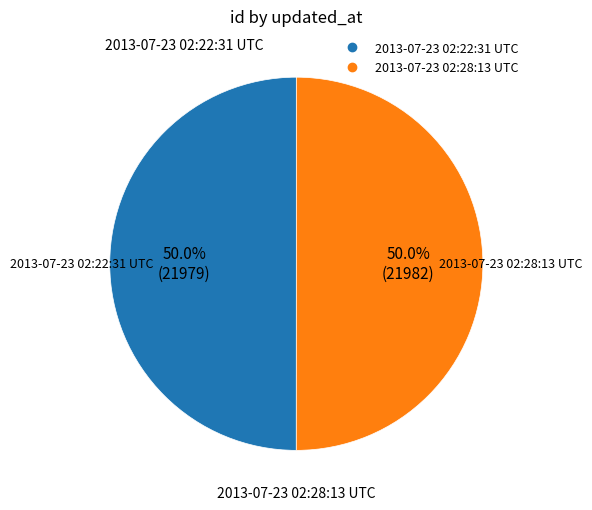

What is the ratio of the value at 2013-07-23 02:22:31 UTC to the value at 2013-07-23 02:28:13 UTC?

1.0